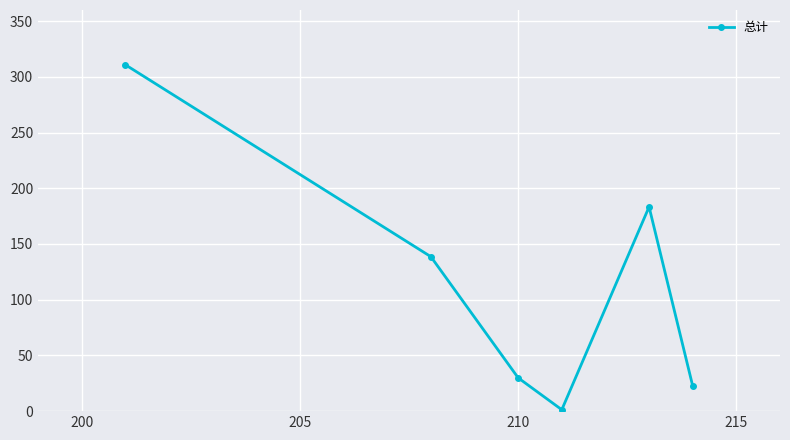

How many lines are shown in the chart?

1